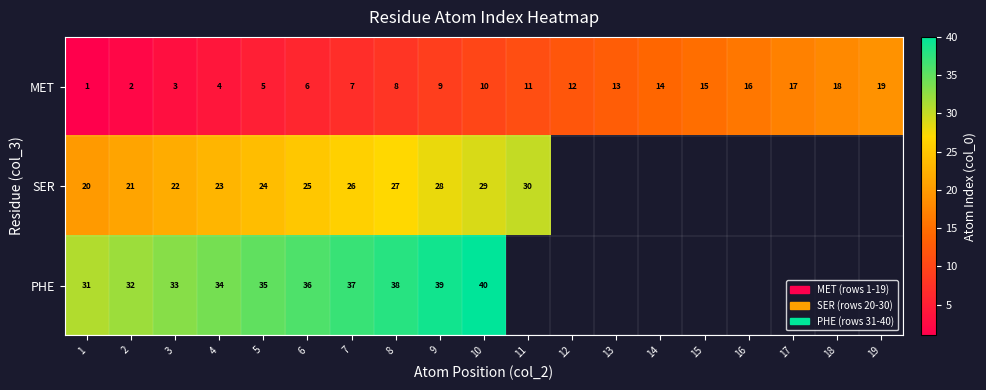

Which has a higher value, 11 or 16?

16